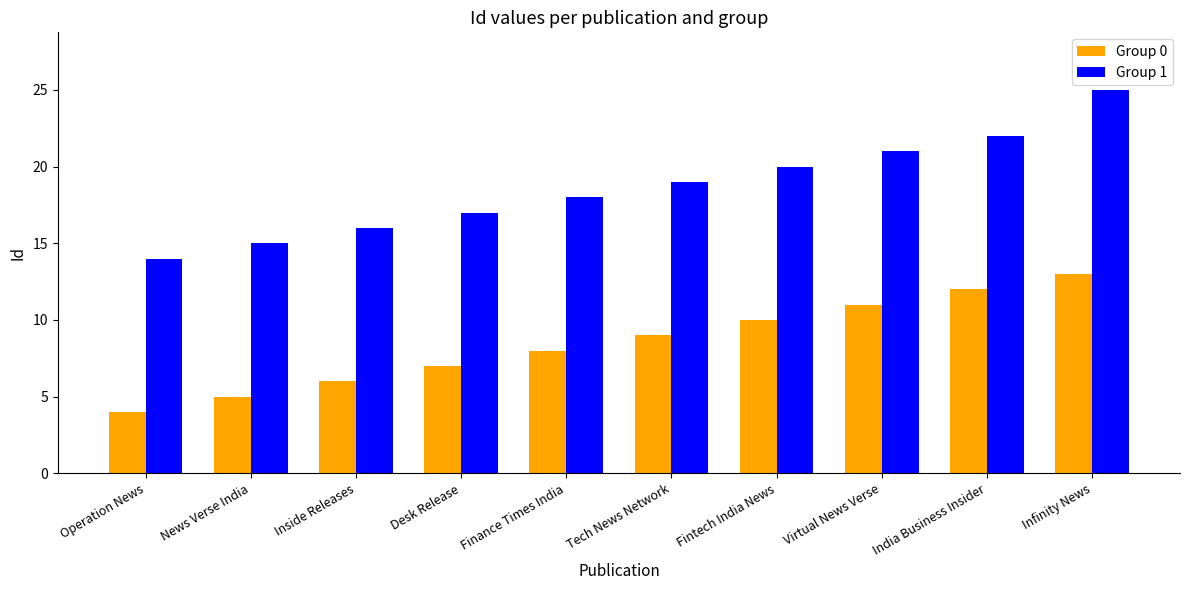

Is the value of Group 0 at Fintech India News greater than the value of Group 1 at India Business Insider?

No